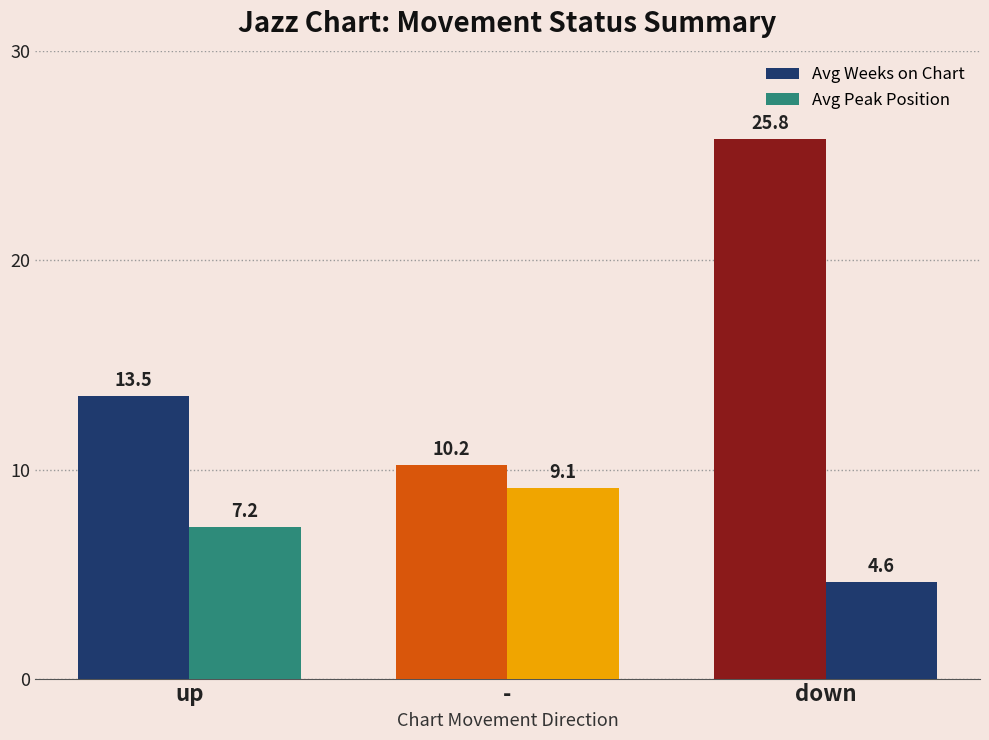

How many series are shown in this chart?

2